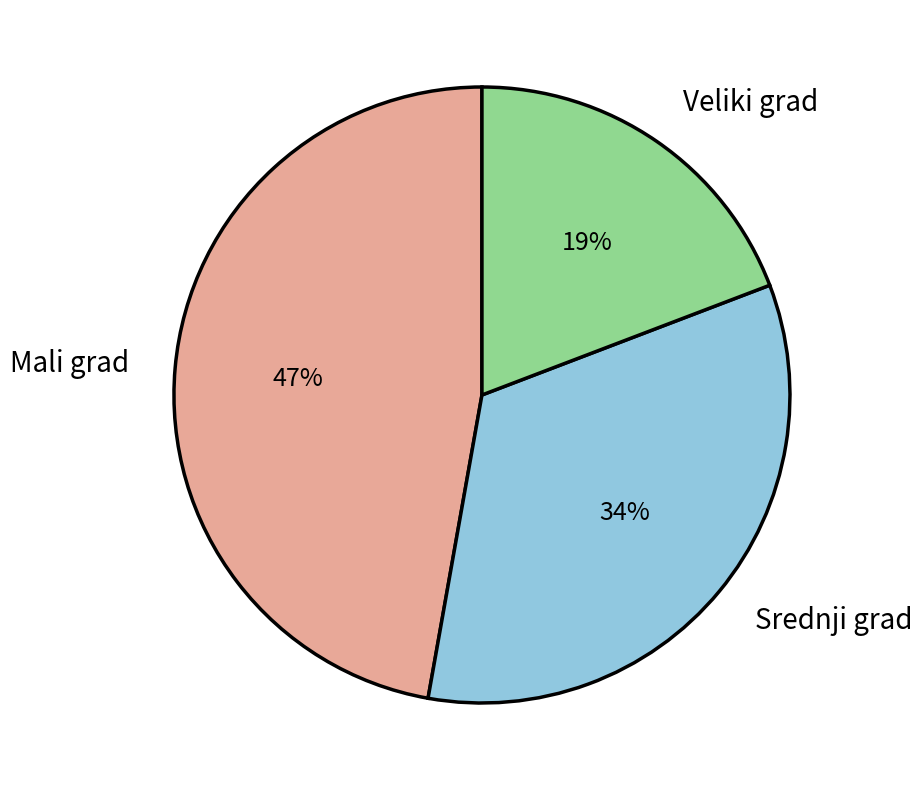

Which has a higher value, Srednji grad or Veliki grad?

Srednji grad